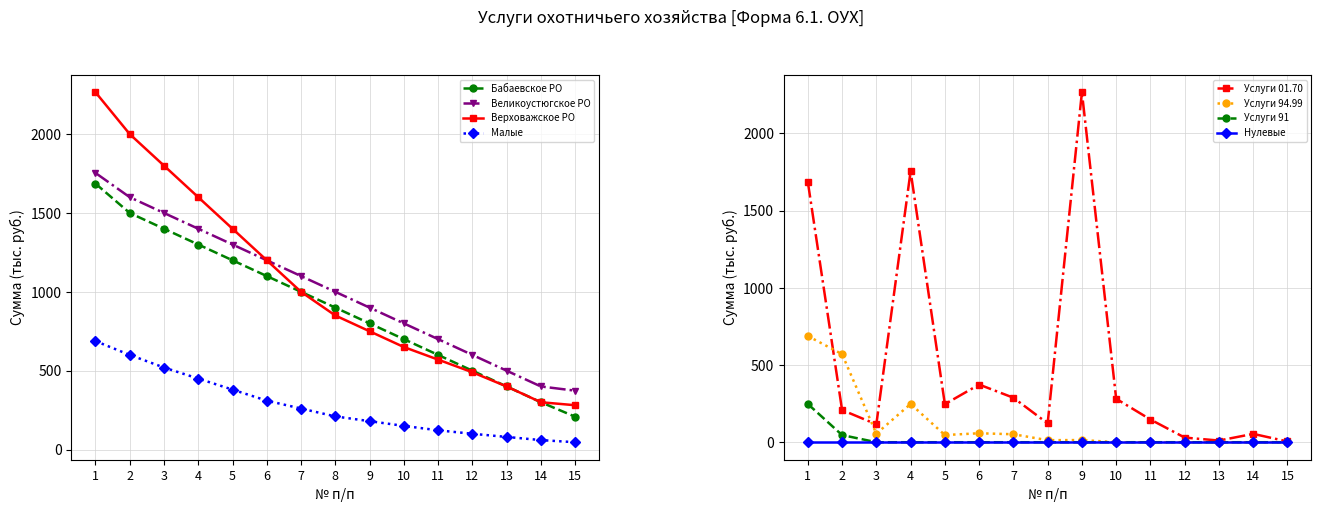

How many lines are shown in the chart?

4